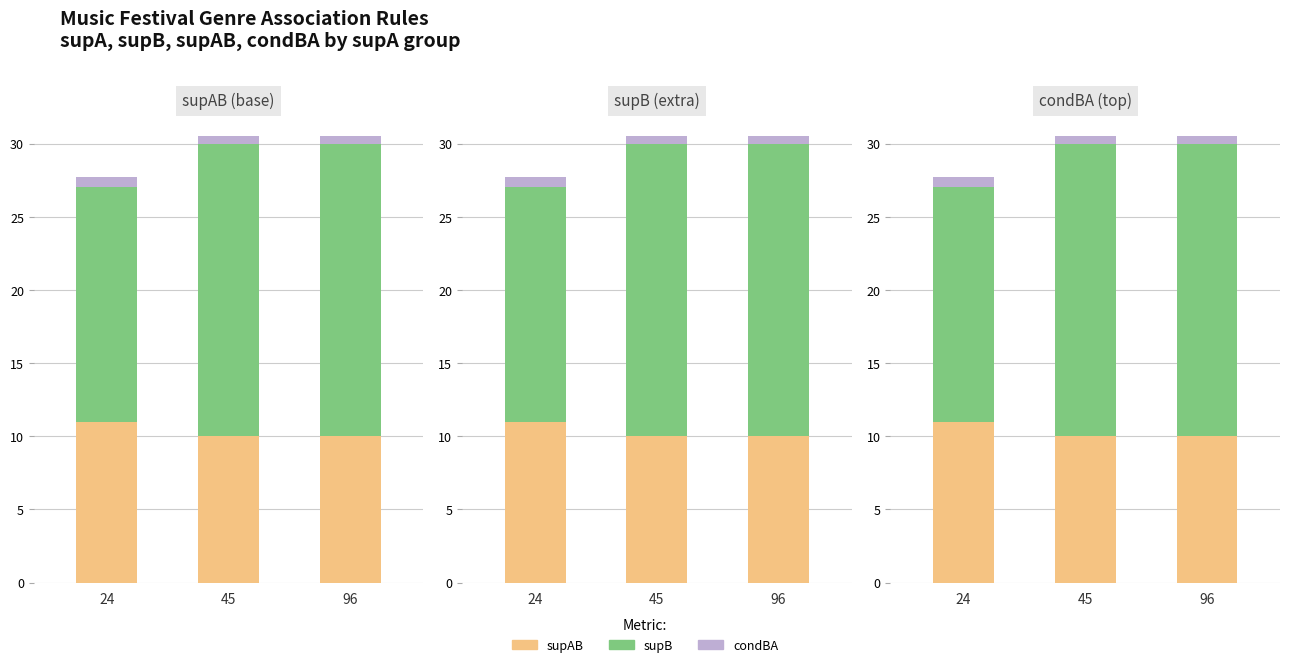

Rank the series at 45 from highest to lowest value.

supB, supAB, condBA